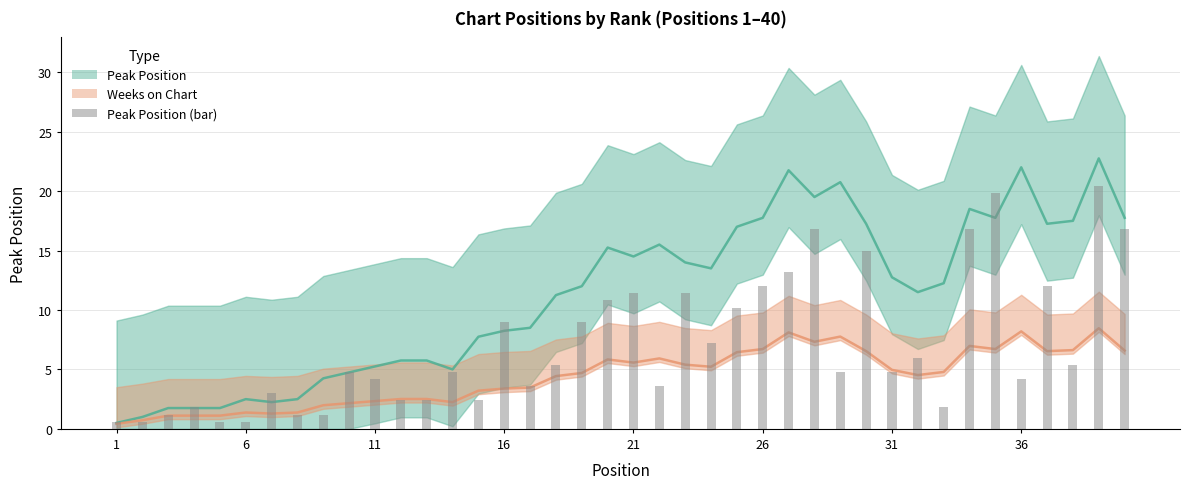

At which category is the sum across all series the highest?

39